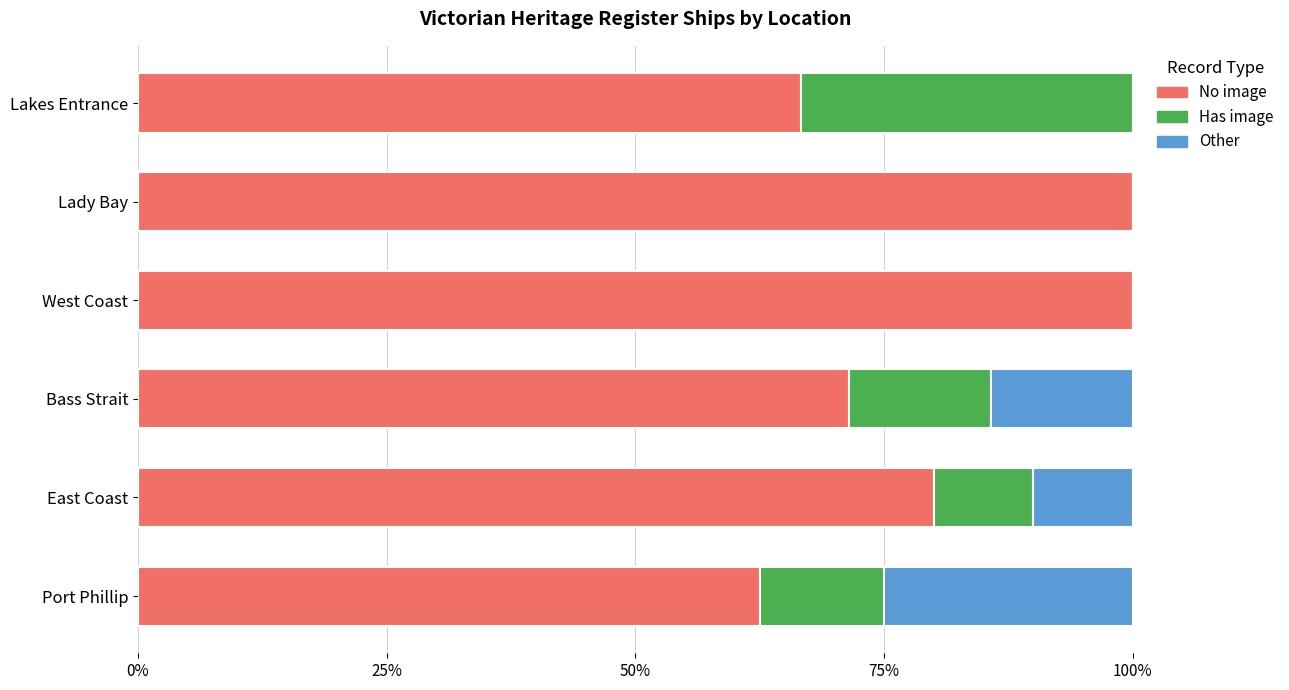

What is the total value across all series at Lakes Entrance?

100.0